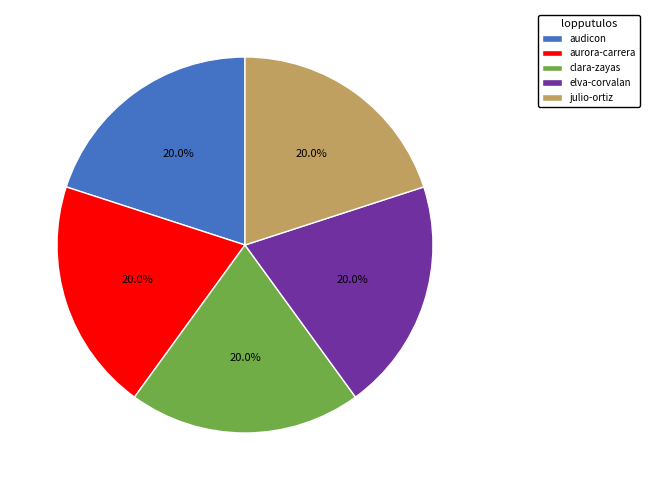

What is the ratio of the value at julio-ortiz to the value at elva-corvalan?

1.0